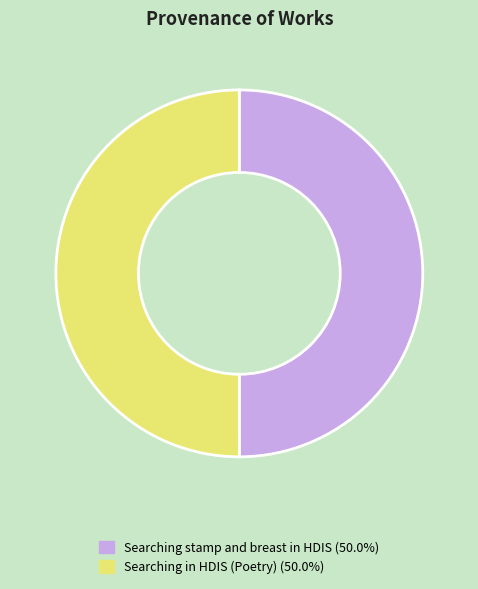

How many segments does this pie chart have?

2